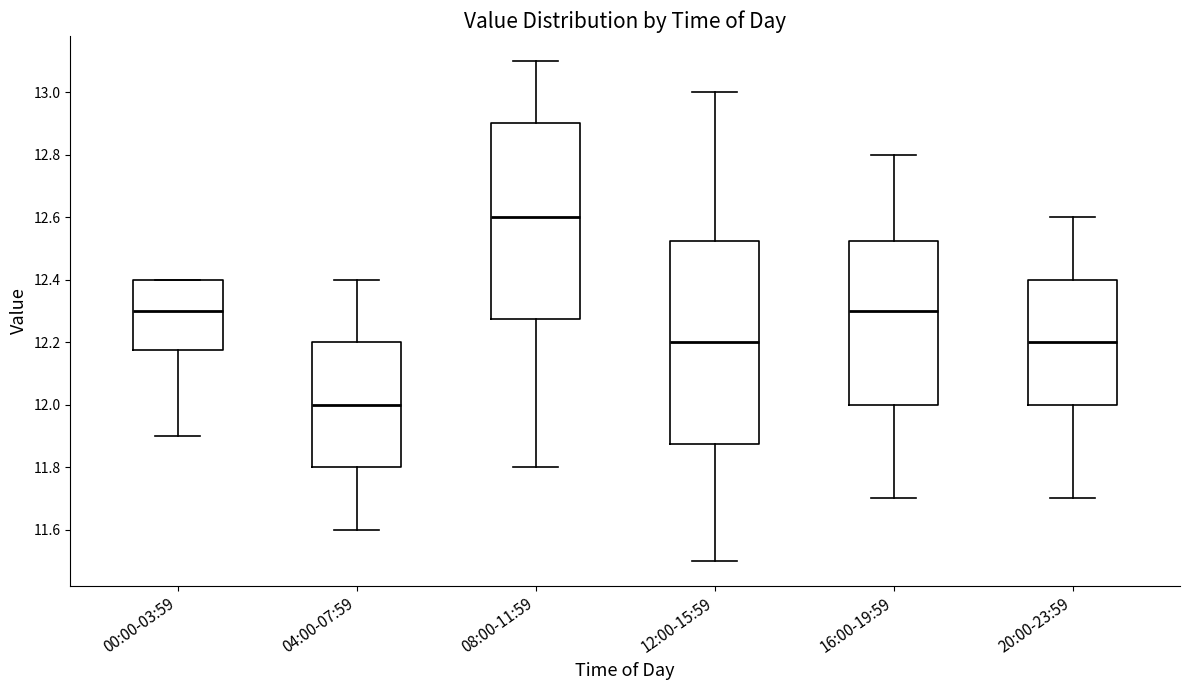

Reading left to right, transcribe this box plot: for each box, give where its median line is, the range the box spans, and where its two whiskers end, as read against the y-axis. The values are not printed on the chart, so give them approximately, as read against the axis.

00:00-03:59: median 12.30, box 12.18 to 12.40, whiskers 11.90 to 12.40
04:00-07:59: median 12.00, box 11.80 to 12.20, whiskers 11.60 to 12.40
08:00-11:59: median 12.60, box 12.28 to 12.90, whiskers 11.80 to 13.10
12:00-15:59: median 12.20, box 11.88 to 12.52, whiskers 11.50 to 13.00
16:00-19:59: median 12.30, box 12.00 to 12.52, whiskers 11.70 to 12.80
20:00-23:59: median 12.20, box 12.00 to 12.40, whiskers 11.70 to 12.60